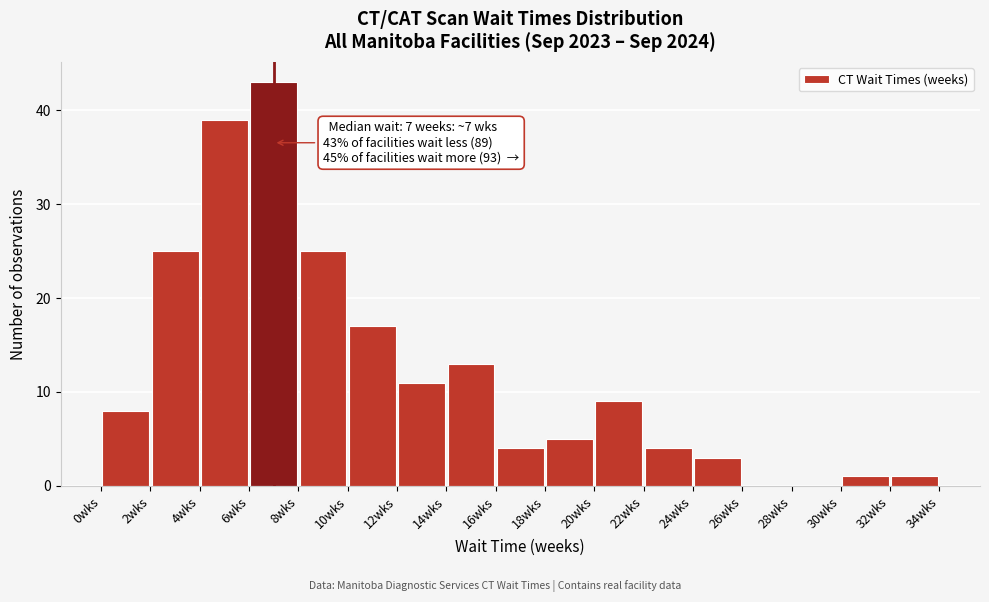

Which range on the x-axis has the tallest bar?

6 to 8